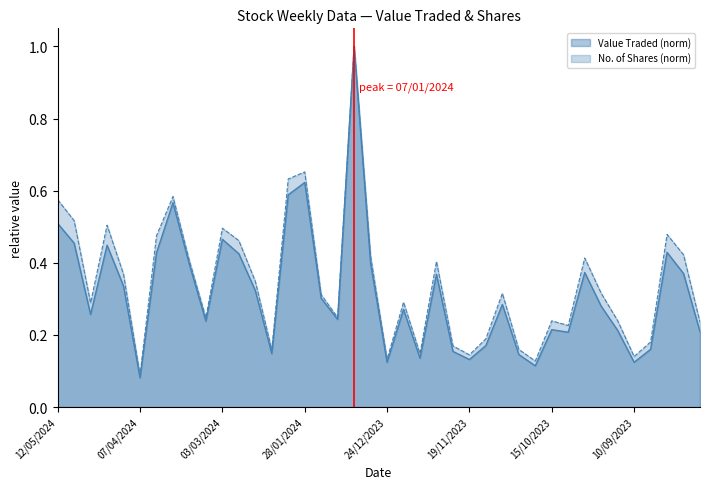

List the labels in order of Value Traded value, smallest first.

07/04/2024, 22/10/2023, 24/12/2023, 10/09/2023, 19/11/2023, 10/12/2023, 29/10/2023, 11/02/2024, 26/11/2023, 03/09/2023, 12/11/2023, 08/10/2023, 13/08/2023, 17/09/2023, 15/10/2023, 10/03/2024, 14/01/2024, 28/04/2024, 17/12/2023, 24/09/2023, 05/11/2023, 21/01/2024, 18/02/2024, 14/04/2024, 03/12/2023, 20/08/2023, 01/10/2023, 17/03/2024, 31/12/2023, 25/02/2024, 31/03/2024, 27/08/2023, 21/04/2024, 05/05/2024, 03/03/2024, 12/05/2024, 24/03/2024, 04/02/2024, 28/01/2024, 07/01/2024